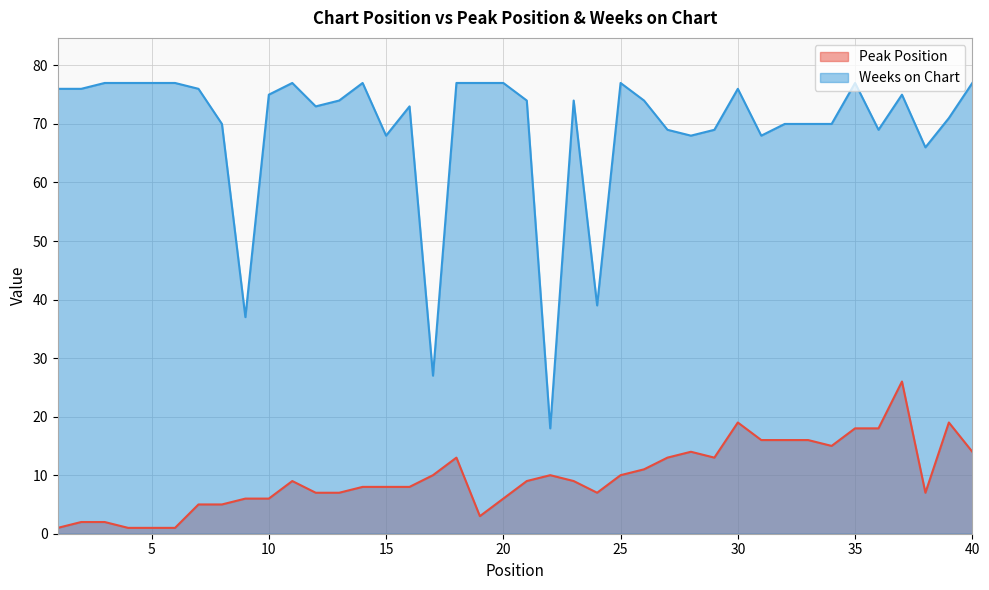

Is it true that Weeks on Chart equals 39 at 24?

True